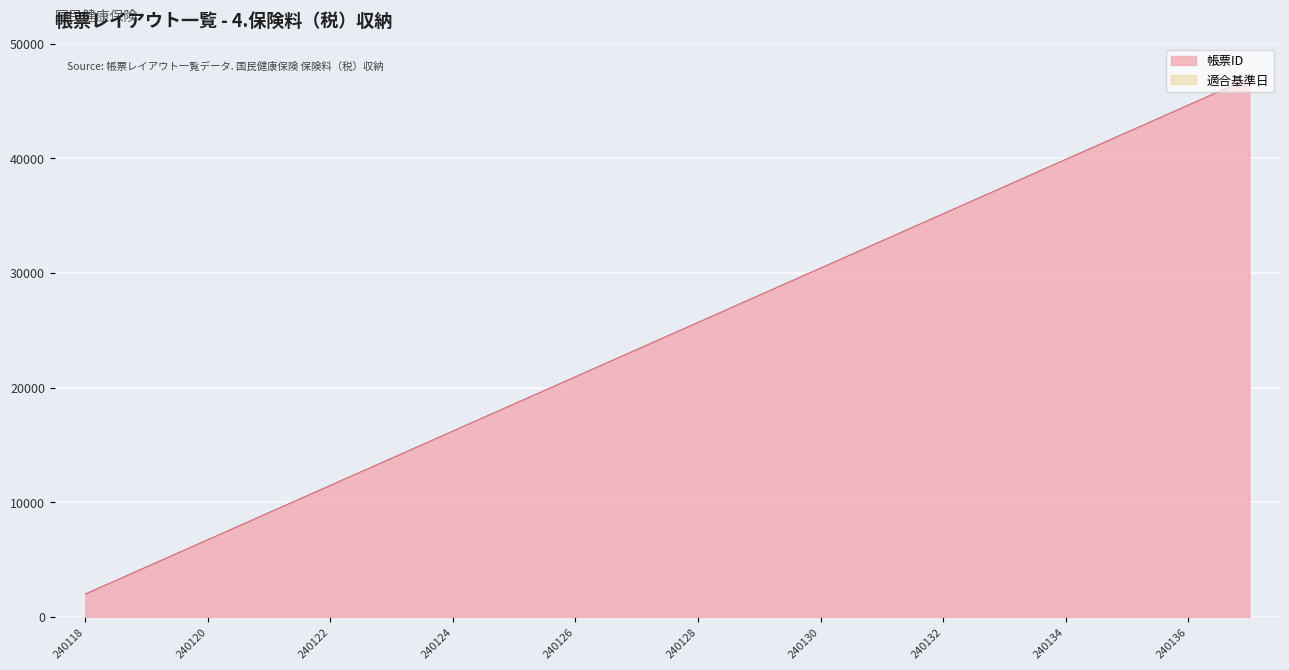

Is it true that the value at 240131 is 49250.2?

False